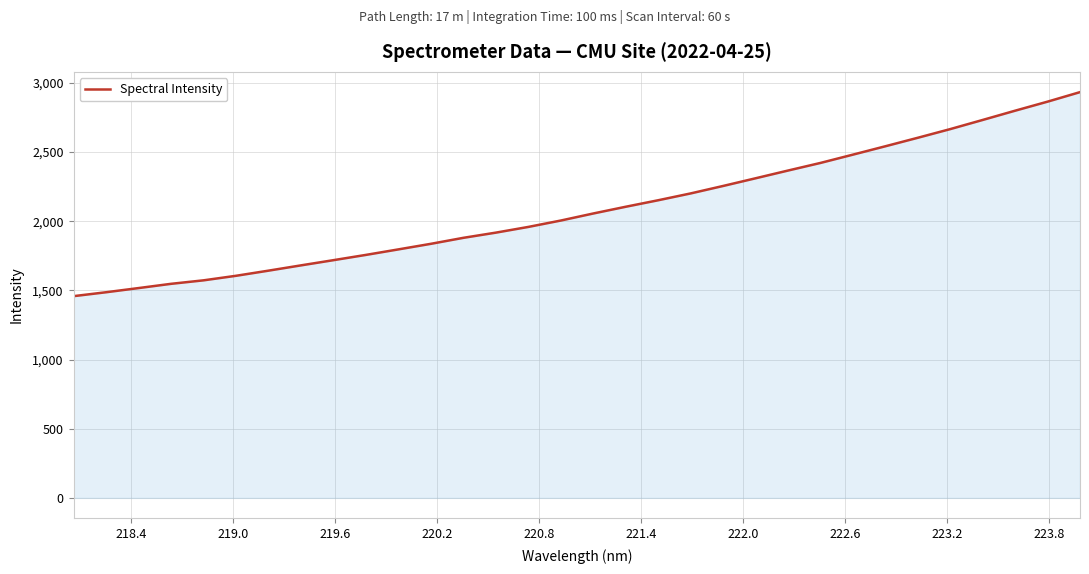

What is the greatest value displayed?

2933.2